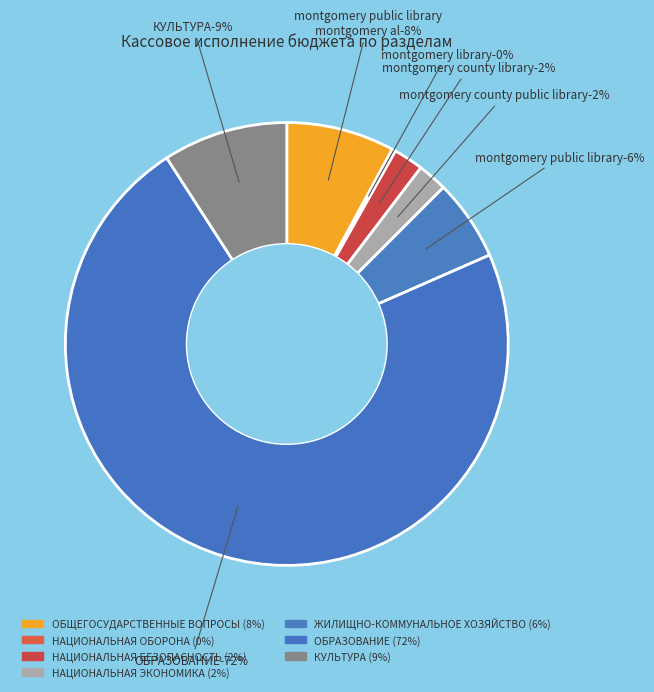

What is the change in value from НАЦИОНАЛЬНАЯ
ЭКОНОМИКА to ЖИЛИЩНО-КОММУНАЛЬНОЕ
ХОЗЯЙСТВО?

+14915248.3